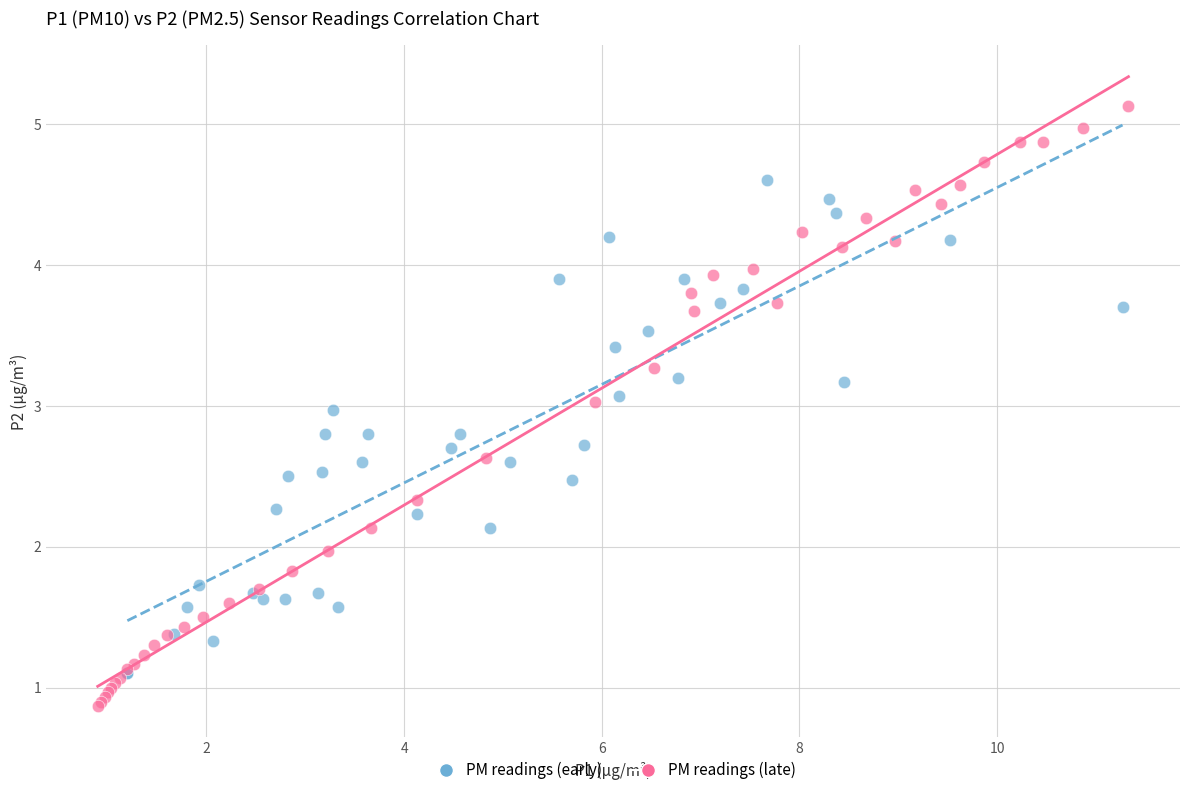

What are all the series names shown in the legend?

PM readings (early), PM readings (late)